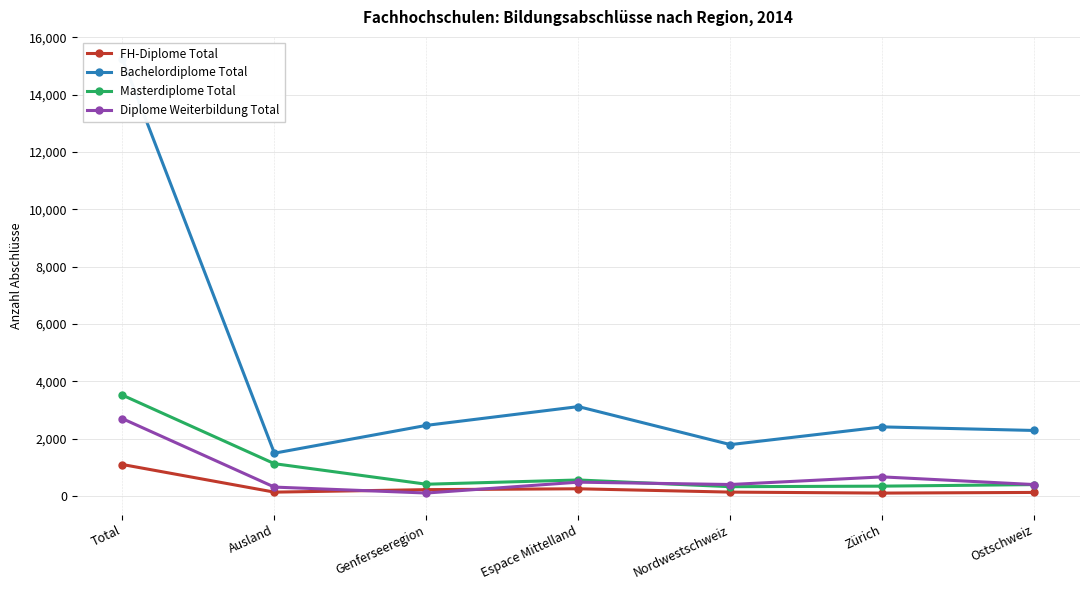

At Ausland, list the series in order from smallest to largest.

FH-Diplome Total, Diplome Weiterbildung Total, Masterdiplome Total, Bachelordiplome Total